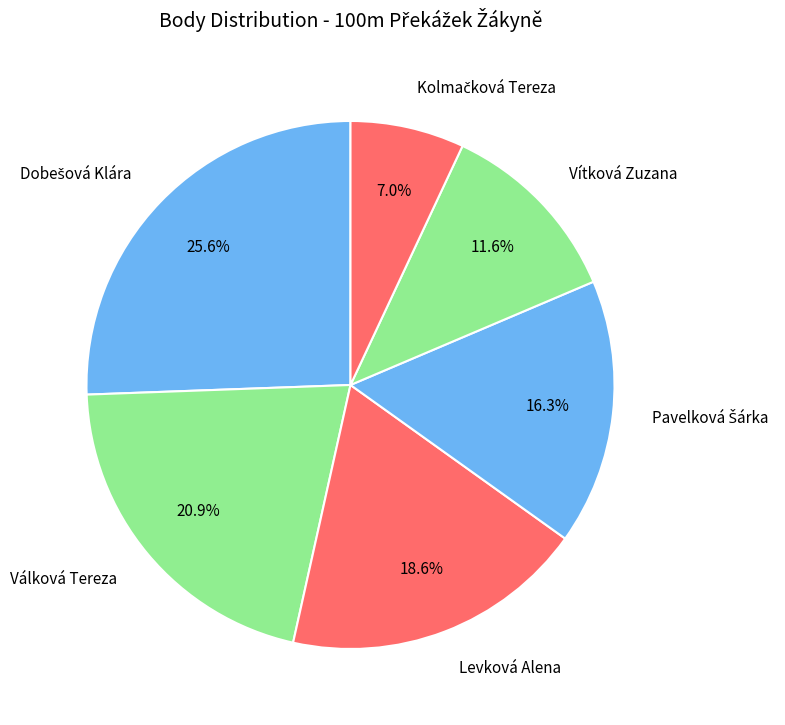

How many slices are in this pie chart?

6